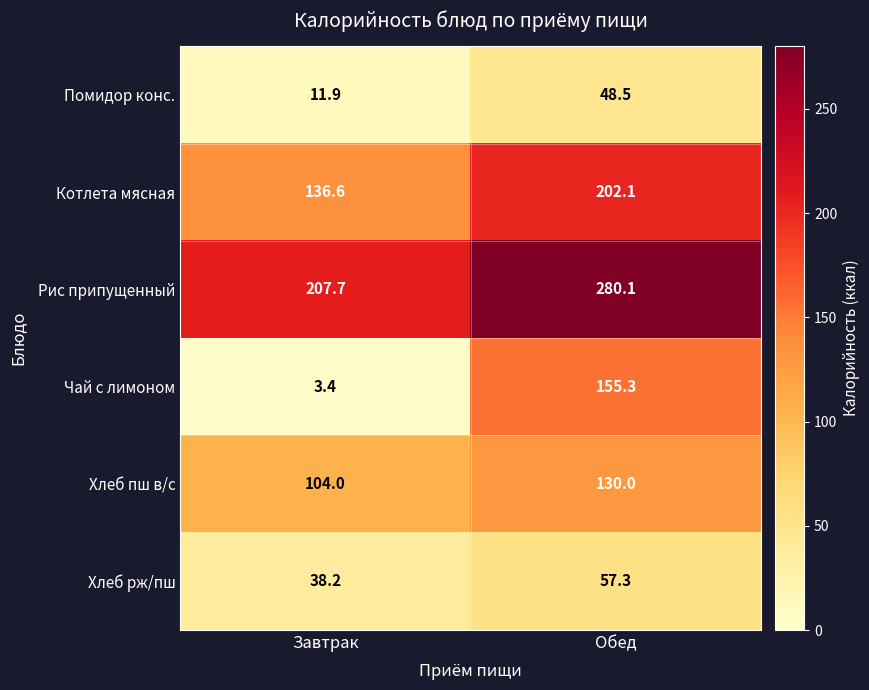

What is the sum of all Хлеб рж/пш values?

95.5